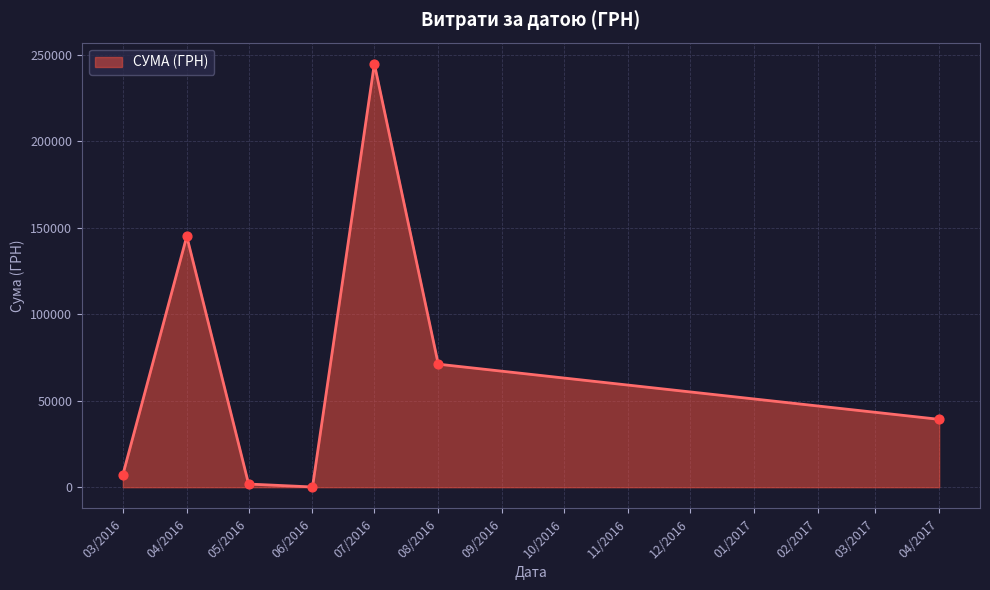

What is the change in value from 04/2016 to 08/2016?

-73952.2